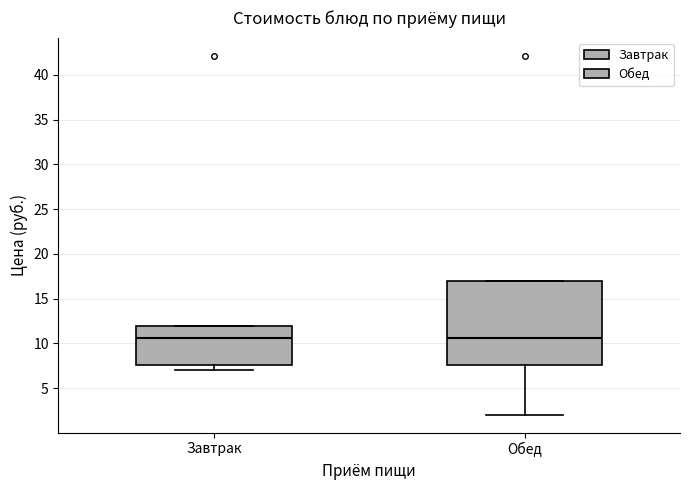

Reading left to right, read every box against the y-axis: the position of its median line, the range the box covers, and the ends of its whiskers. The values are not printed on the chart, so give them approximately, as read against the axis.

Завтрак: median 10.5, box 7.5 to 12.0, whiskers 7.0 to 12.0
Обед: median 10.5, box 7.5 to 17.0, whiskers 2.0 to 17.0